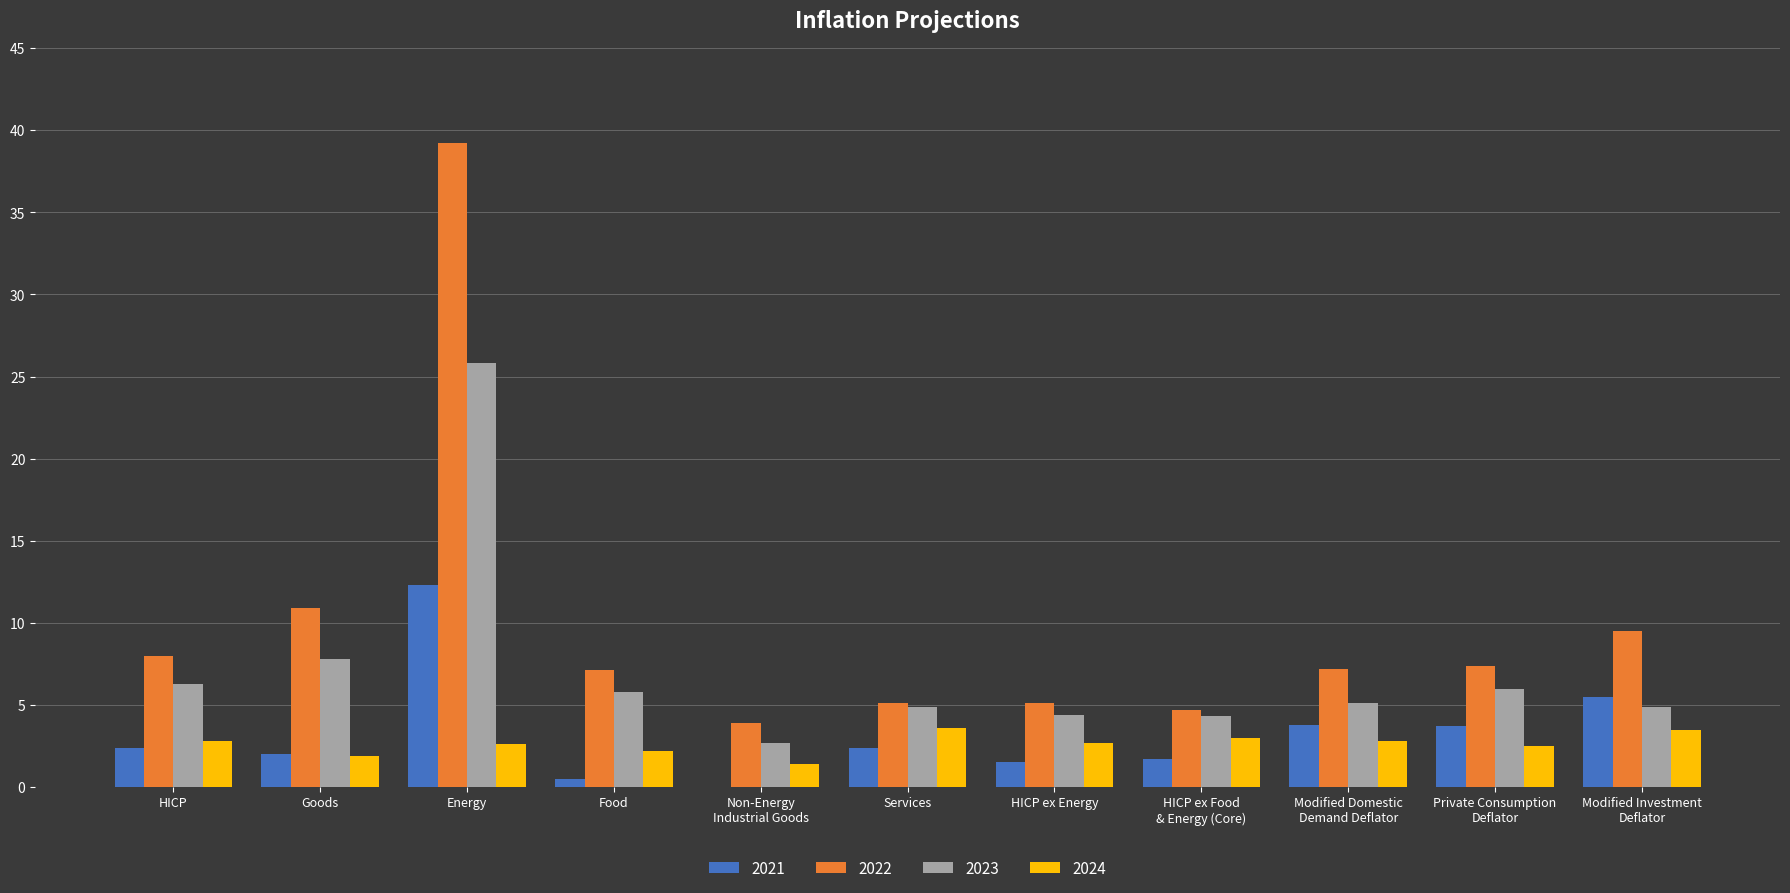

Which category has the highest value across all series?

Energy